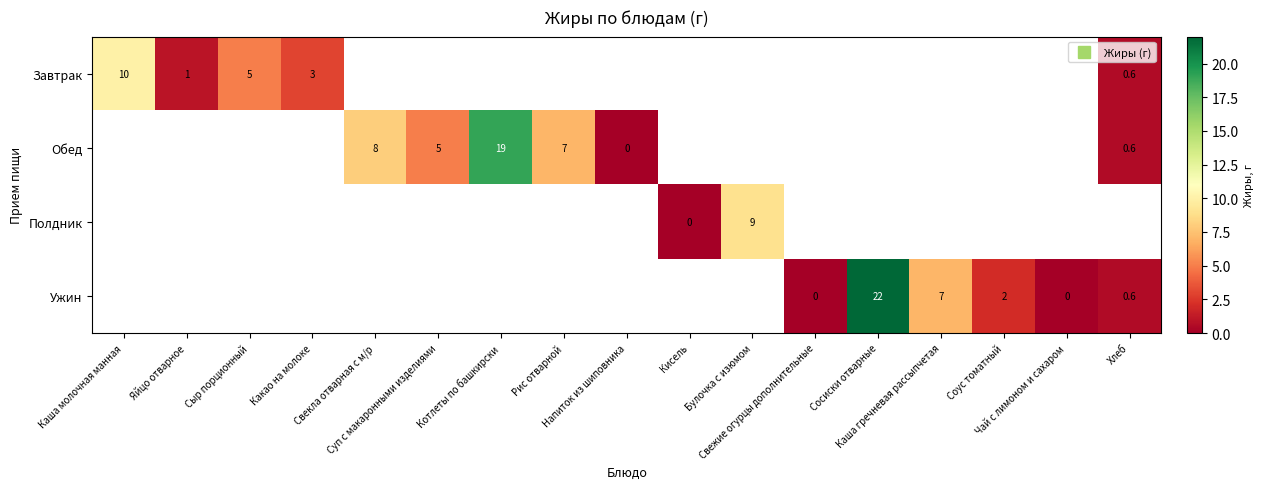

Which series changed the most between Суп с макаронными изделиями and Напиток из шиповника?

Обед